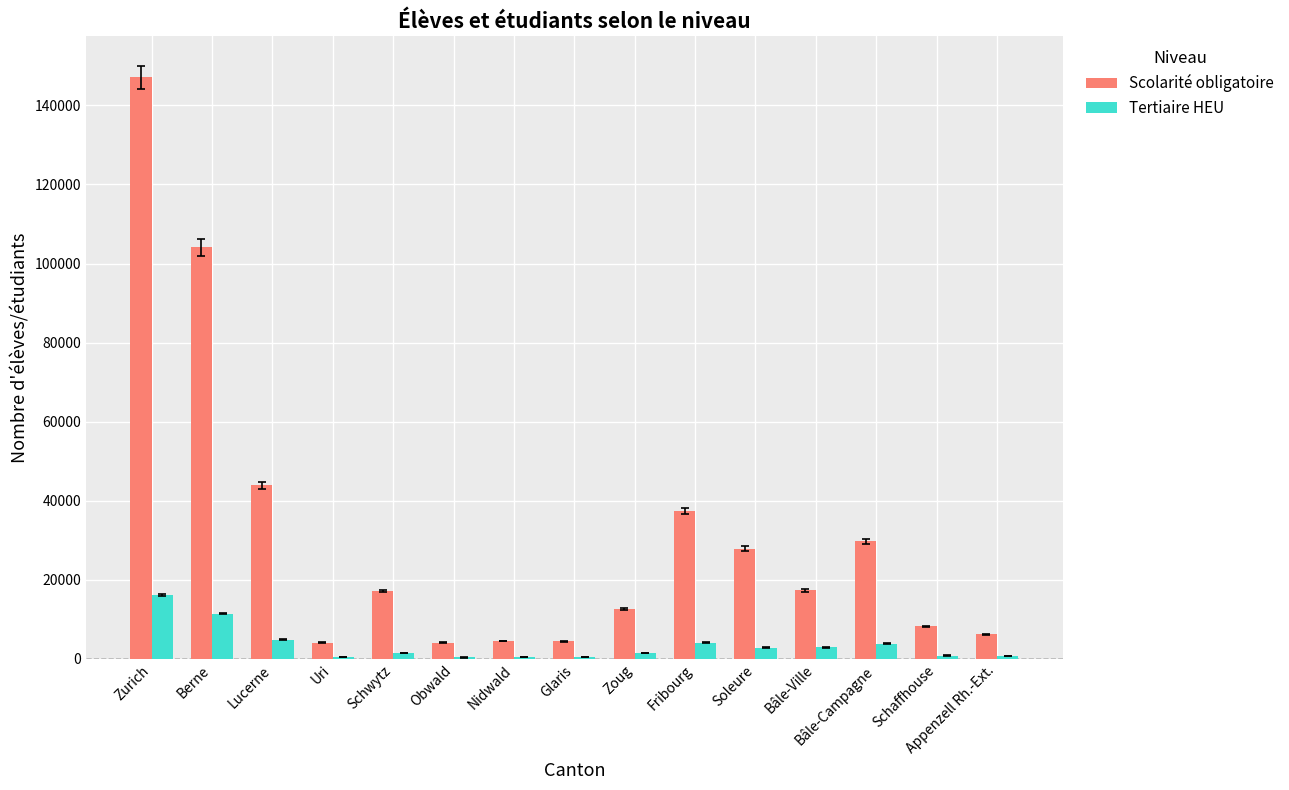

What are all the series names shown in the legend?

Scolarité obligatoire, Tertiaire HEU